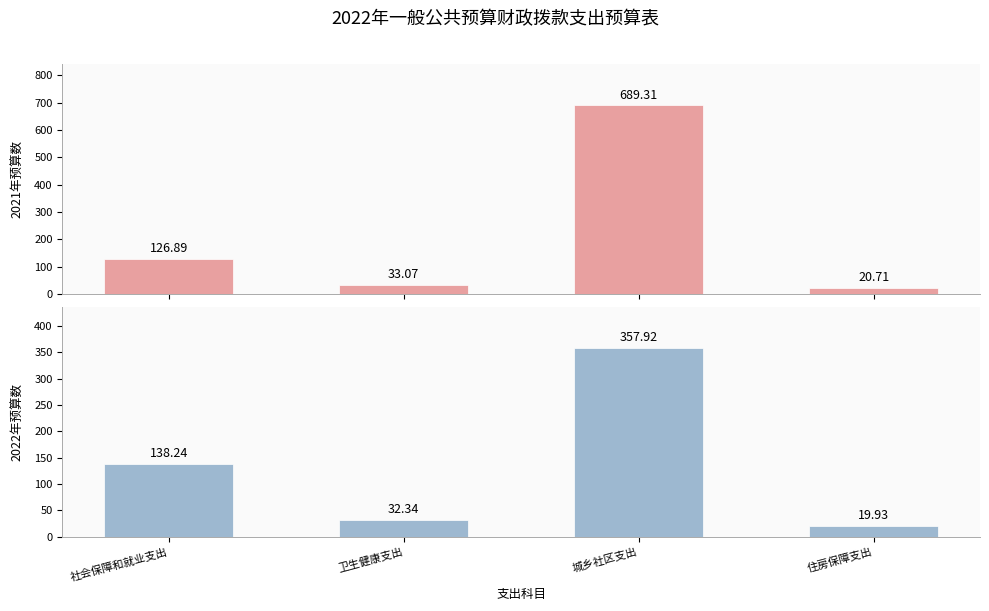

Rank the series by their average value, from lowest to highest.

2022年预算数, 2021年预算数